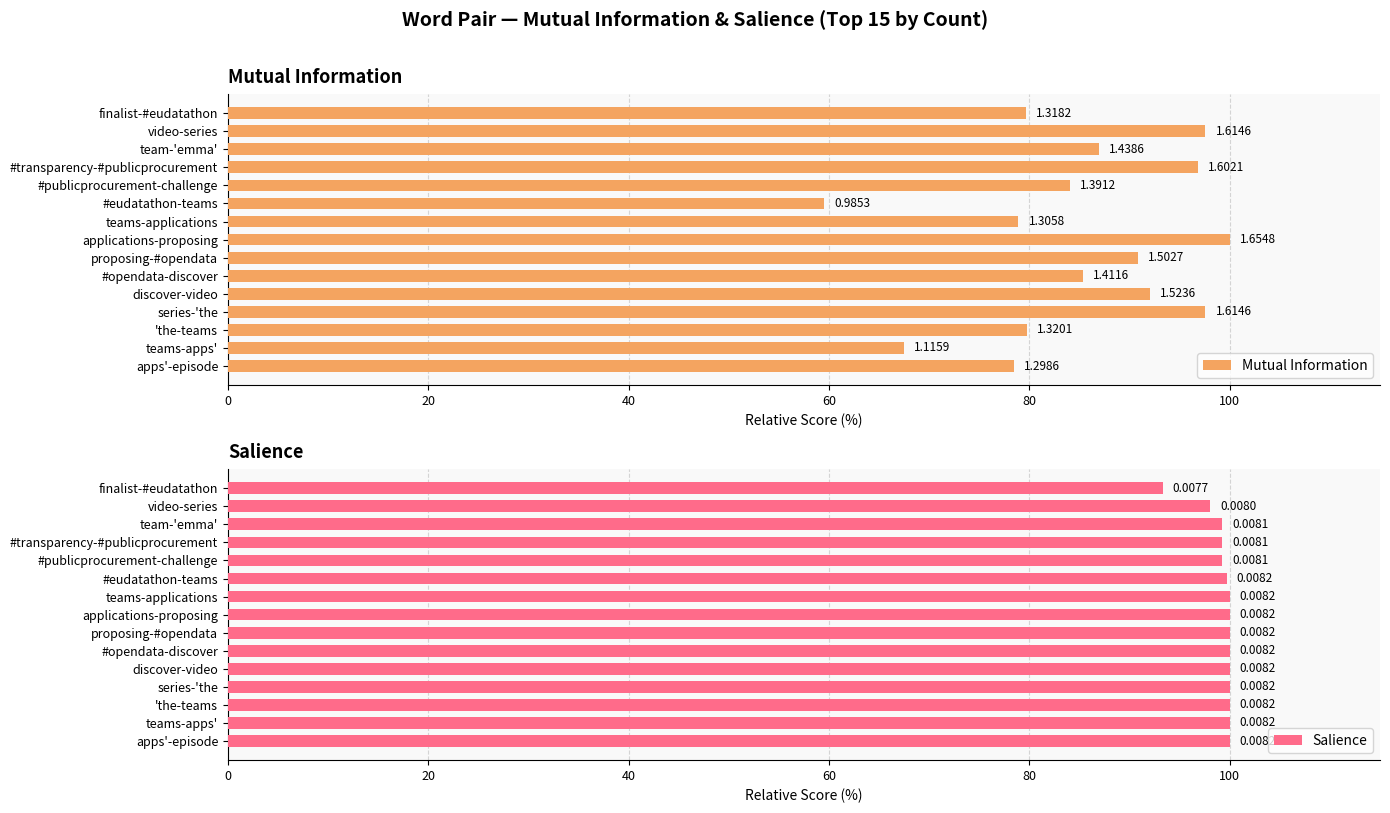

What is the value of the Mutual Information bar at the 8th from the left?

100.0